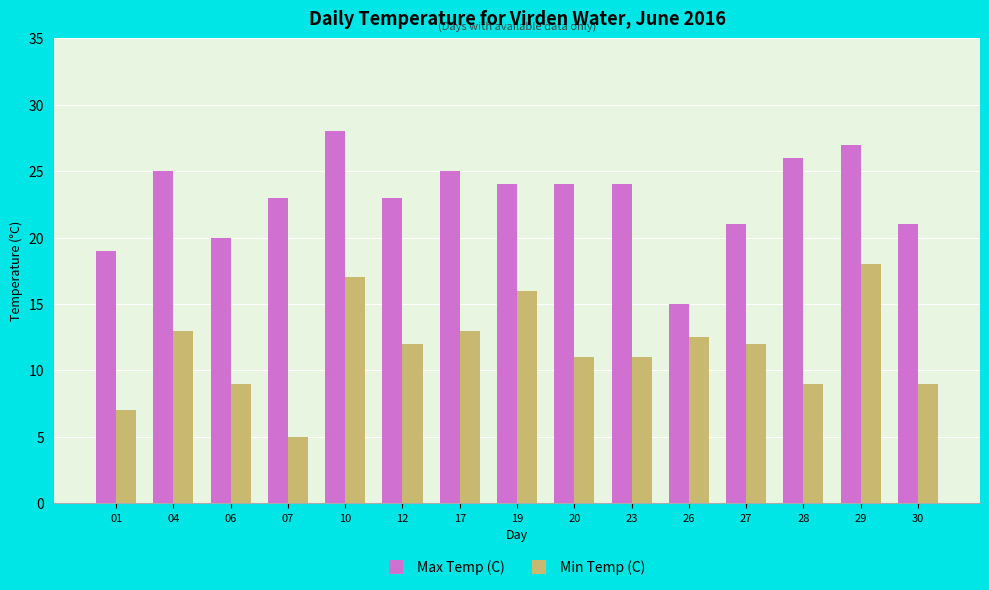

What is the sum of the Min Temp (C) values at 23 and 07?

16.0